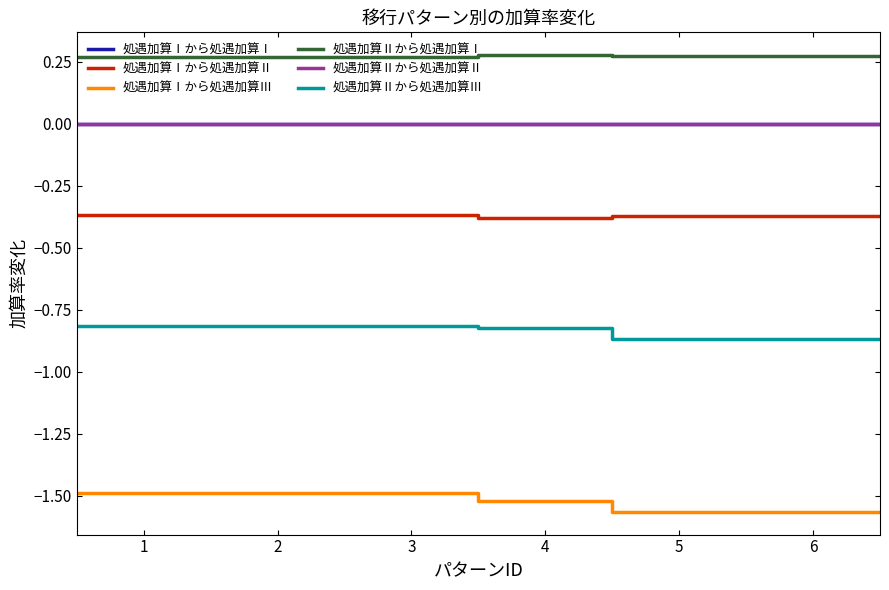

Does the chart have visible grid lines?

No